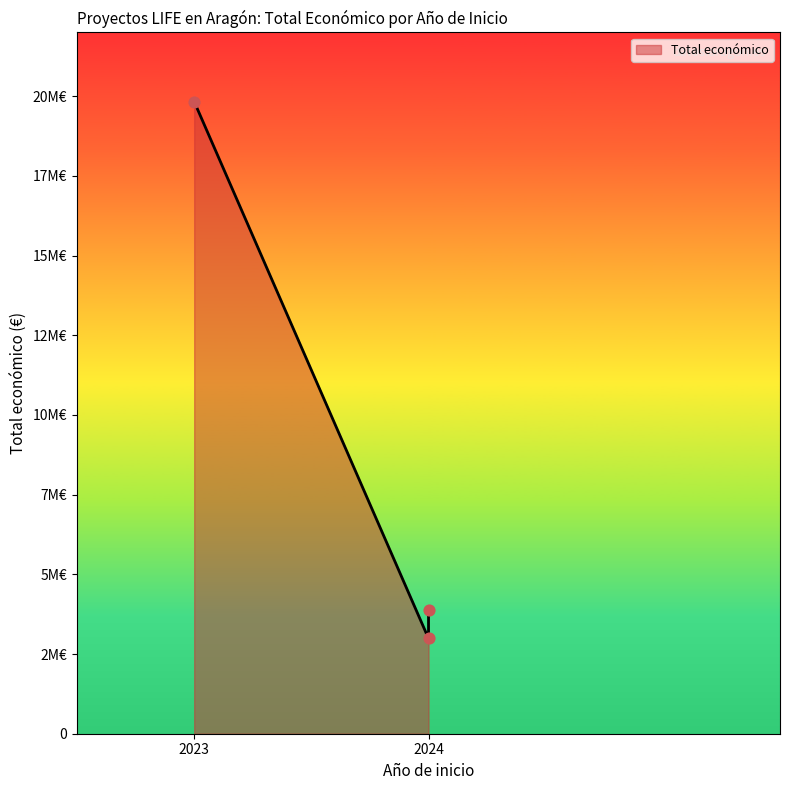

Approximately how many times larger is the value at 2024 compared to 2024?

1.3